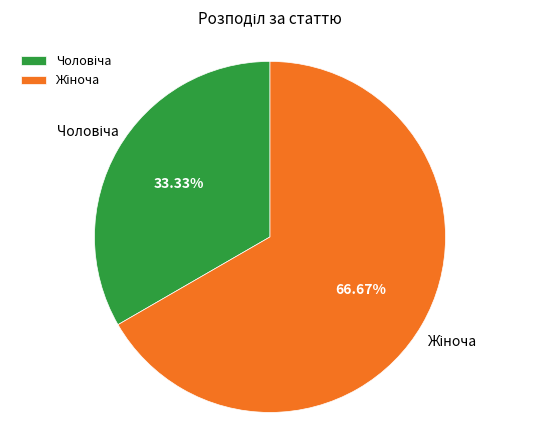

Is there any slice that represents more than half of the pie?

Yes